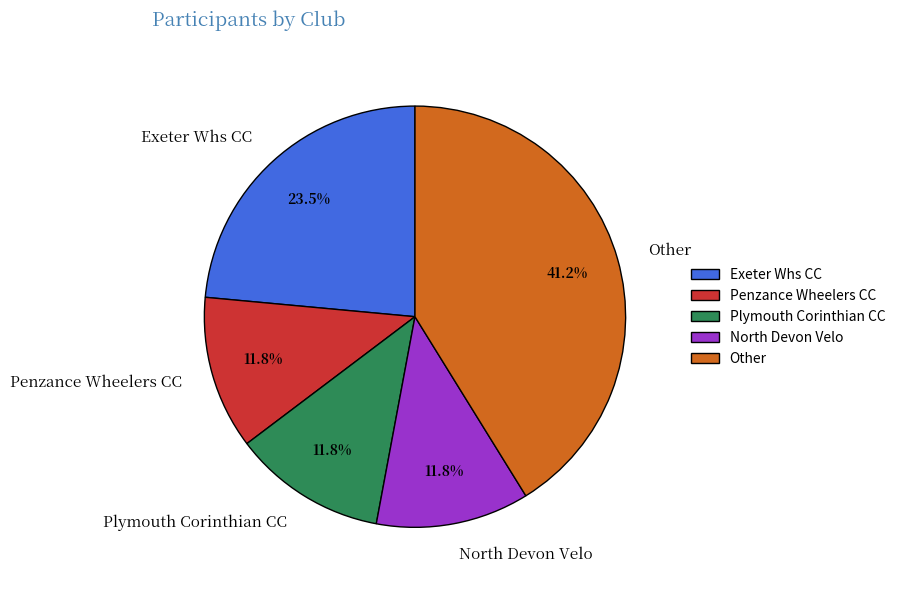

Which has a higher value, Exeter Whs CC or Plymouth Corinthian CC?

Exeter Whs CC